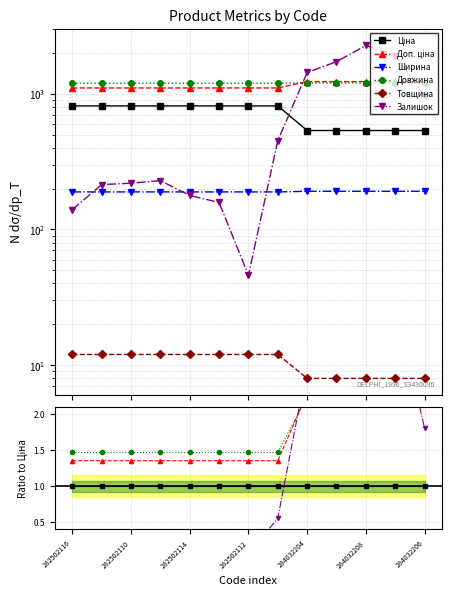

Between 282502110 and 12, which series saw the biggest shift?

Залишок